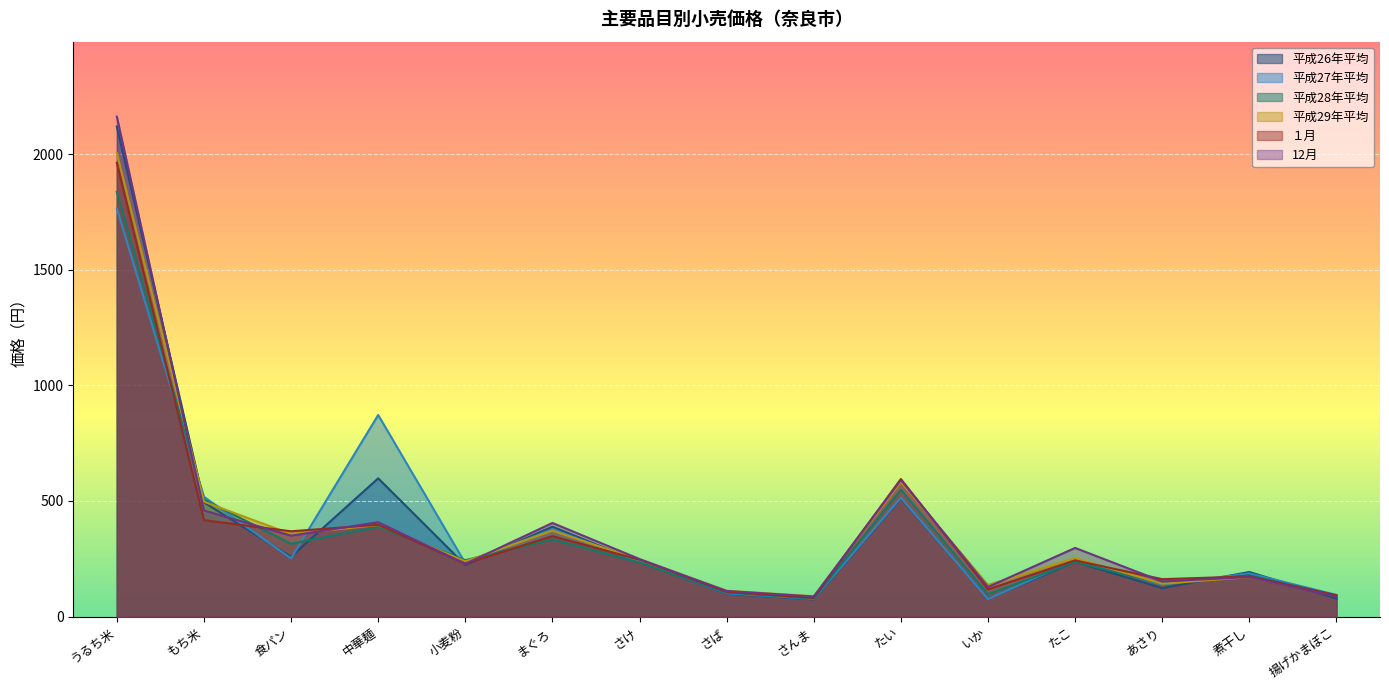

True or false: 平成26年平均 has a value of 598 at 中華麺.

True